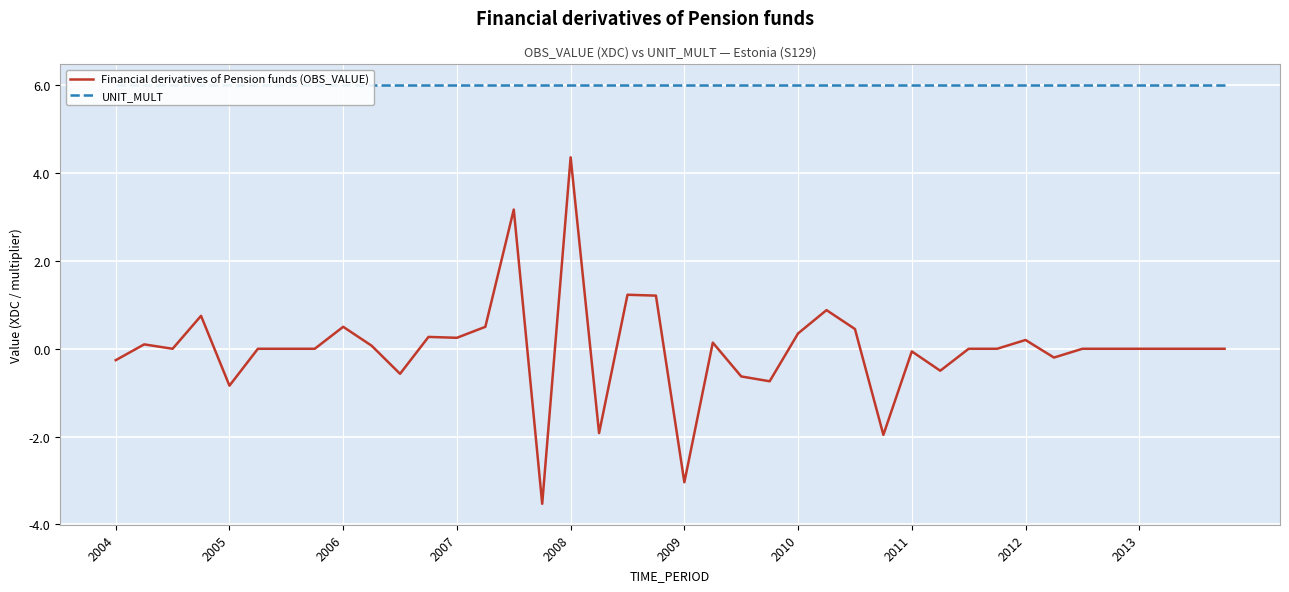

True or false: Financial derivatives of Pension funds (OBS_VALUE) has a value of -0.1 at 2011.

True